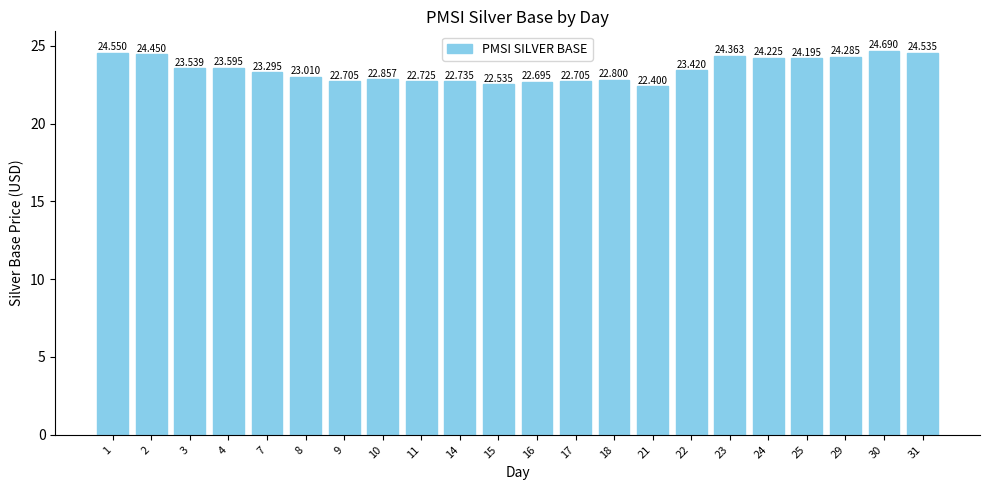

Reading left to right, extract all data points from this chart.

1=24.6	2=24.4	3=23.5	4=23.6	7=23.3	8=23.0	9=22.7	10=22.9	11=22.7	14=22.7	15=22.5	16=22.7	17=22.7	18=22.8	21=22.4	22=23.4	23=24.4	24=24.2	25=24.2	29=24.3	30=24.7	31=24.5